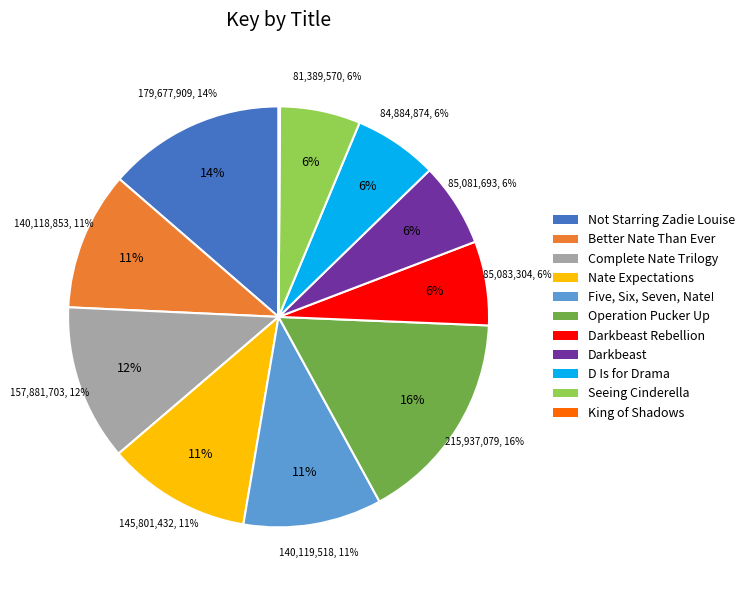

Approximately how many times larger is the value at Complete Nate Paperback Trilogy compared to Darkbeast Rebellion?

1.9